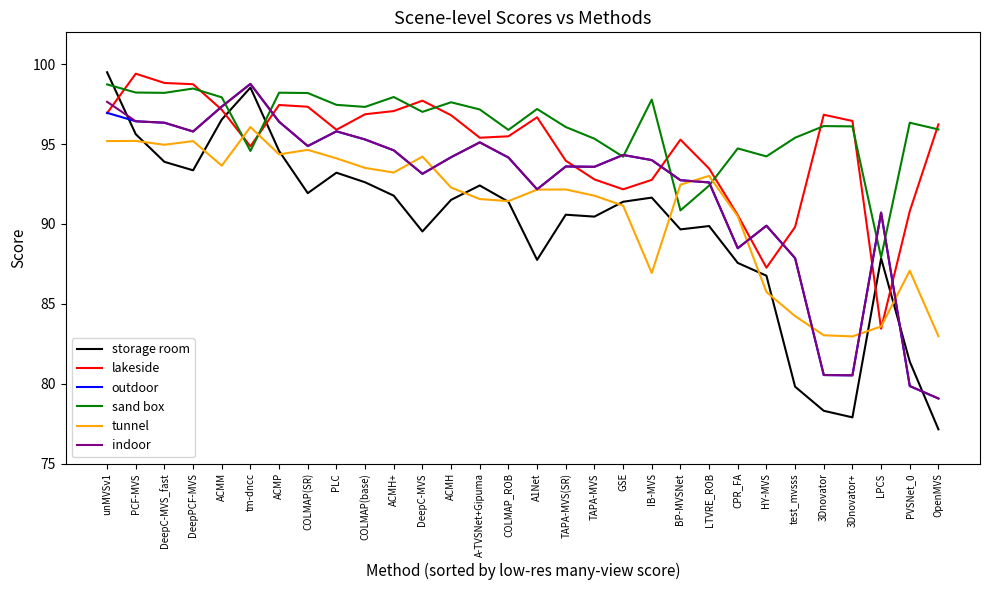

In outdoor, how many points are lower than both neighbors (excluding endpoints)?

7